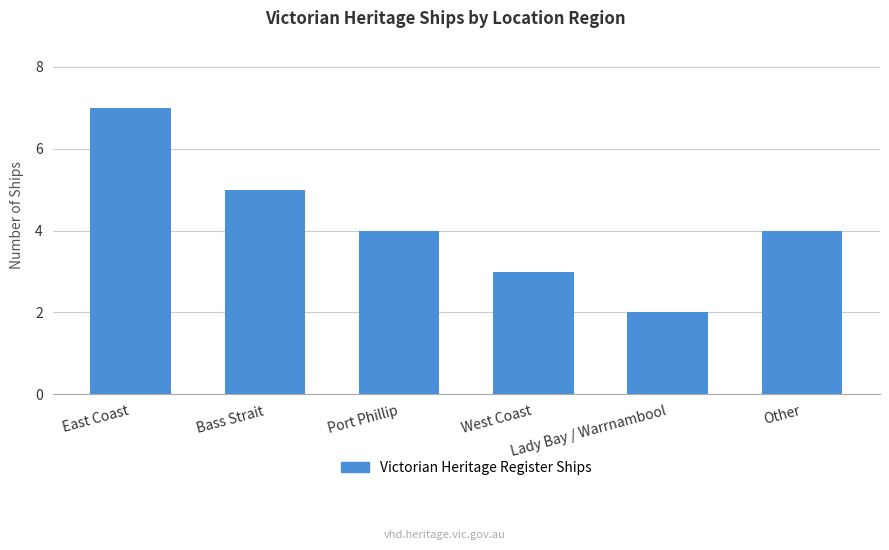

What is the value of the 4th bar from the left?

3